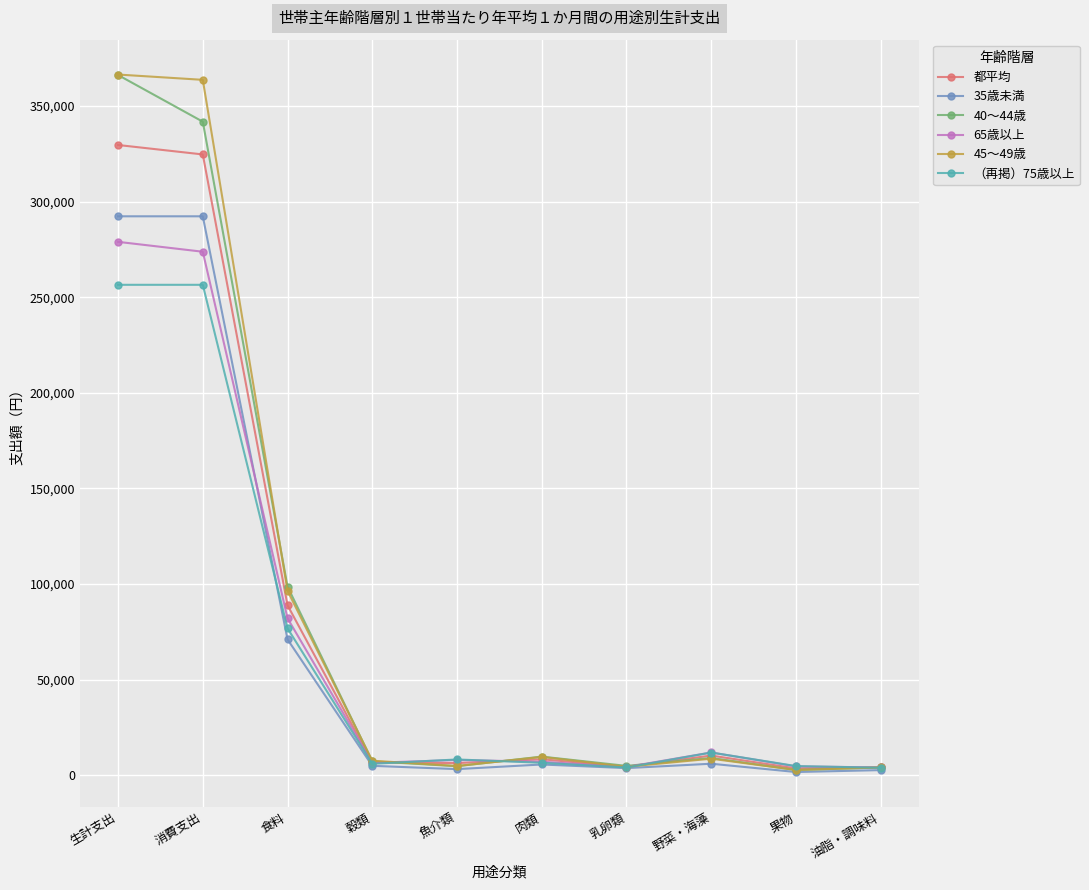

Which series has the widest spread of values?

45～49歳